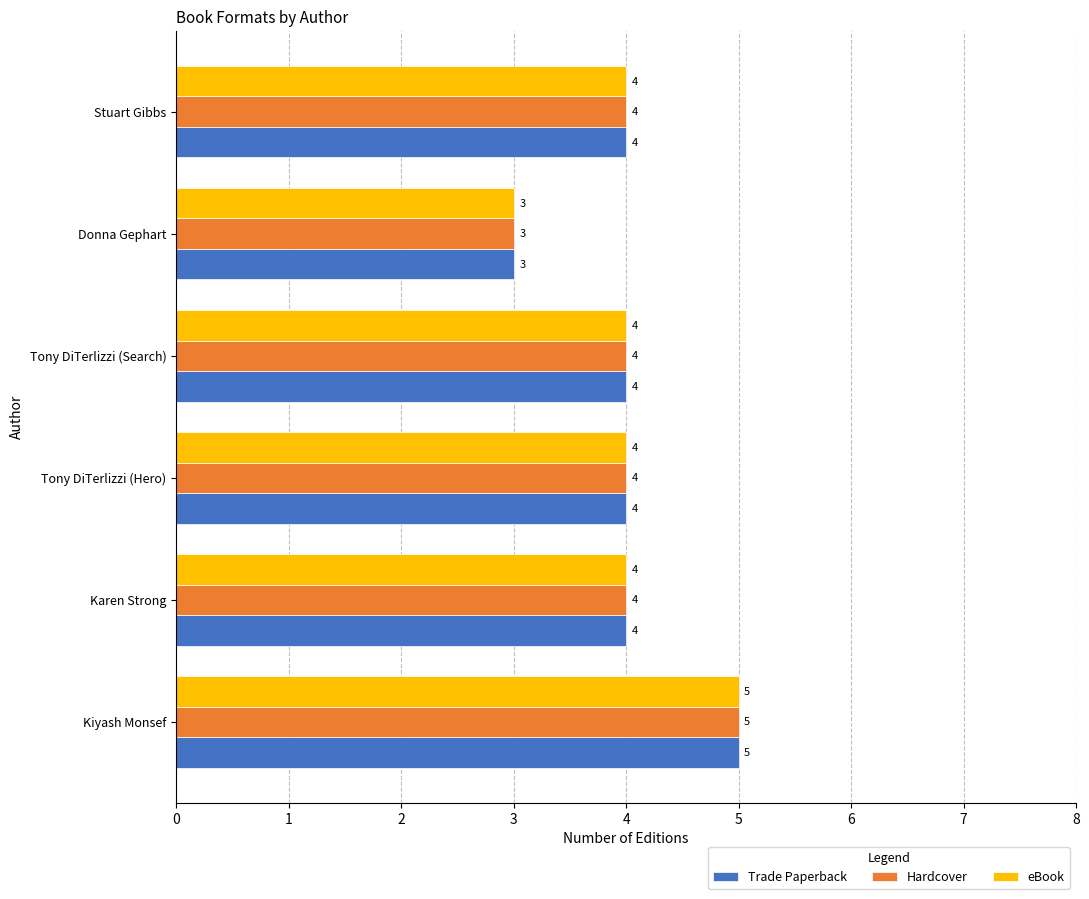

What is the lowest value of the Trade Paperback series?

3